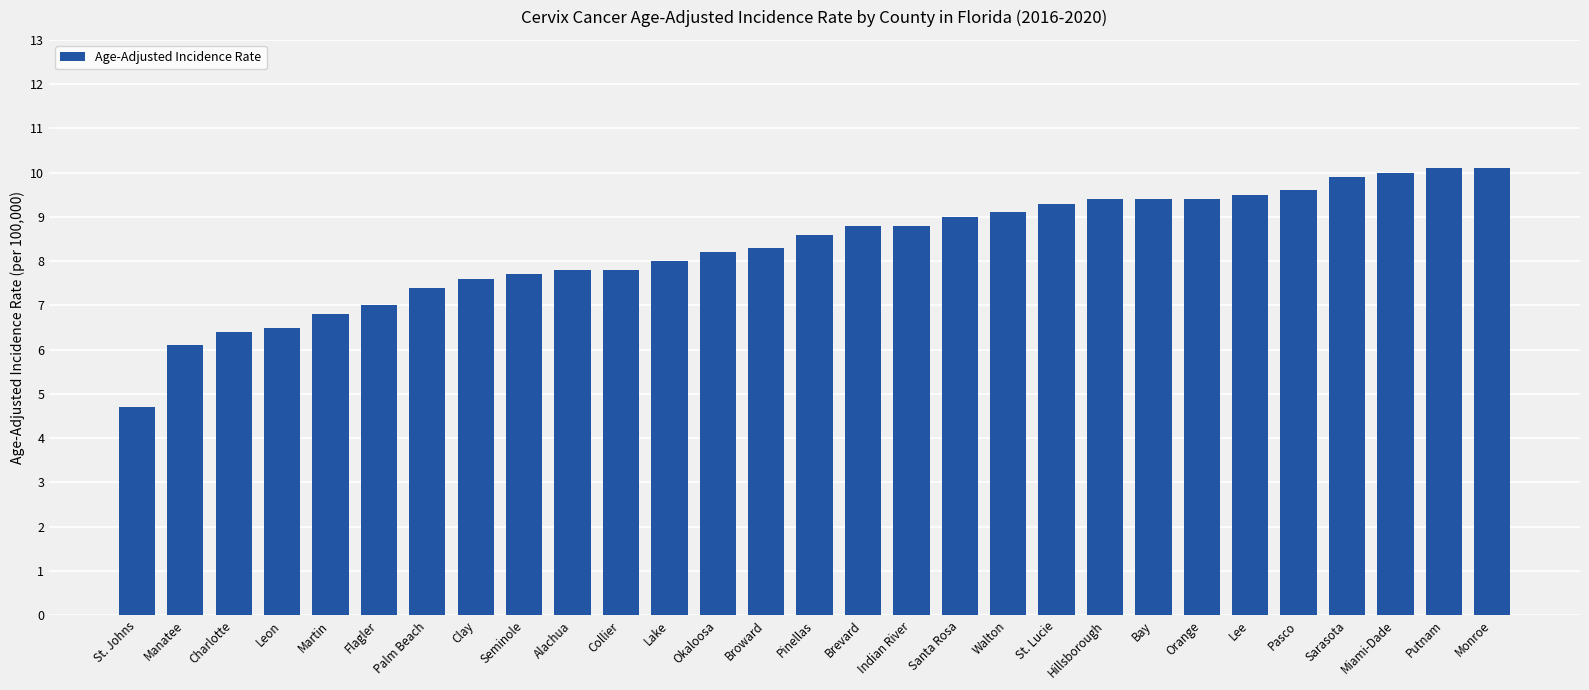

What is the sum of all values?

241.3